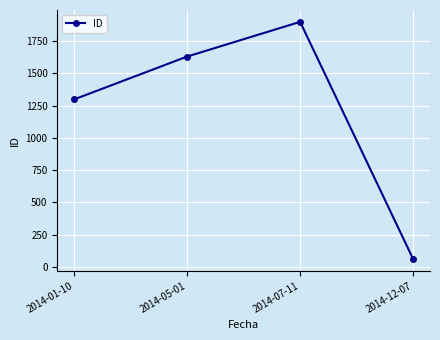

List the labels in order of value, largest first.

2014-07-11, 2014-05-01, 2014-01-10, 2014-12-07